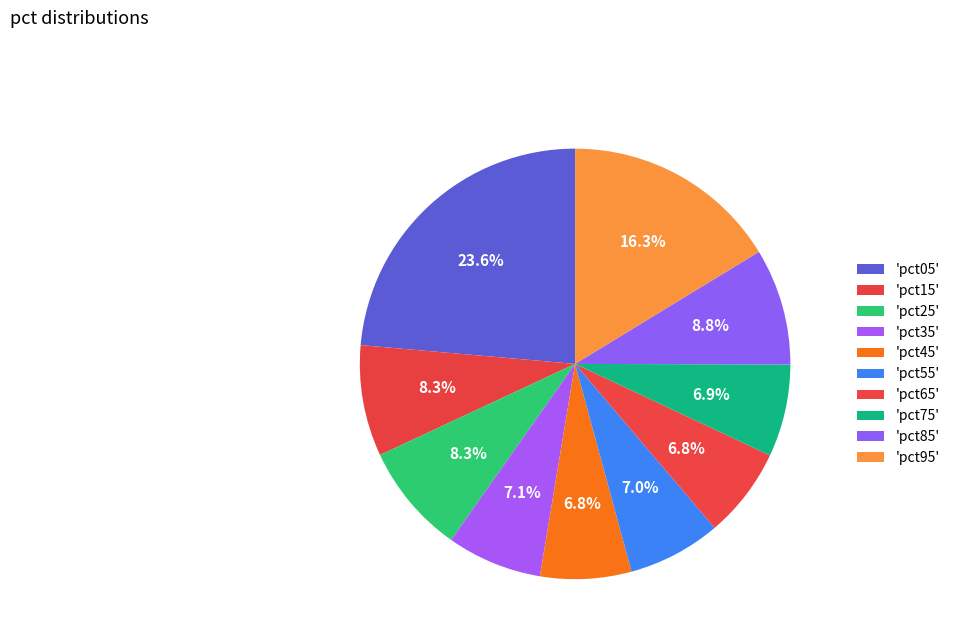

Is there any slice that represents more than half of the pie?

No